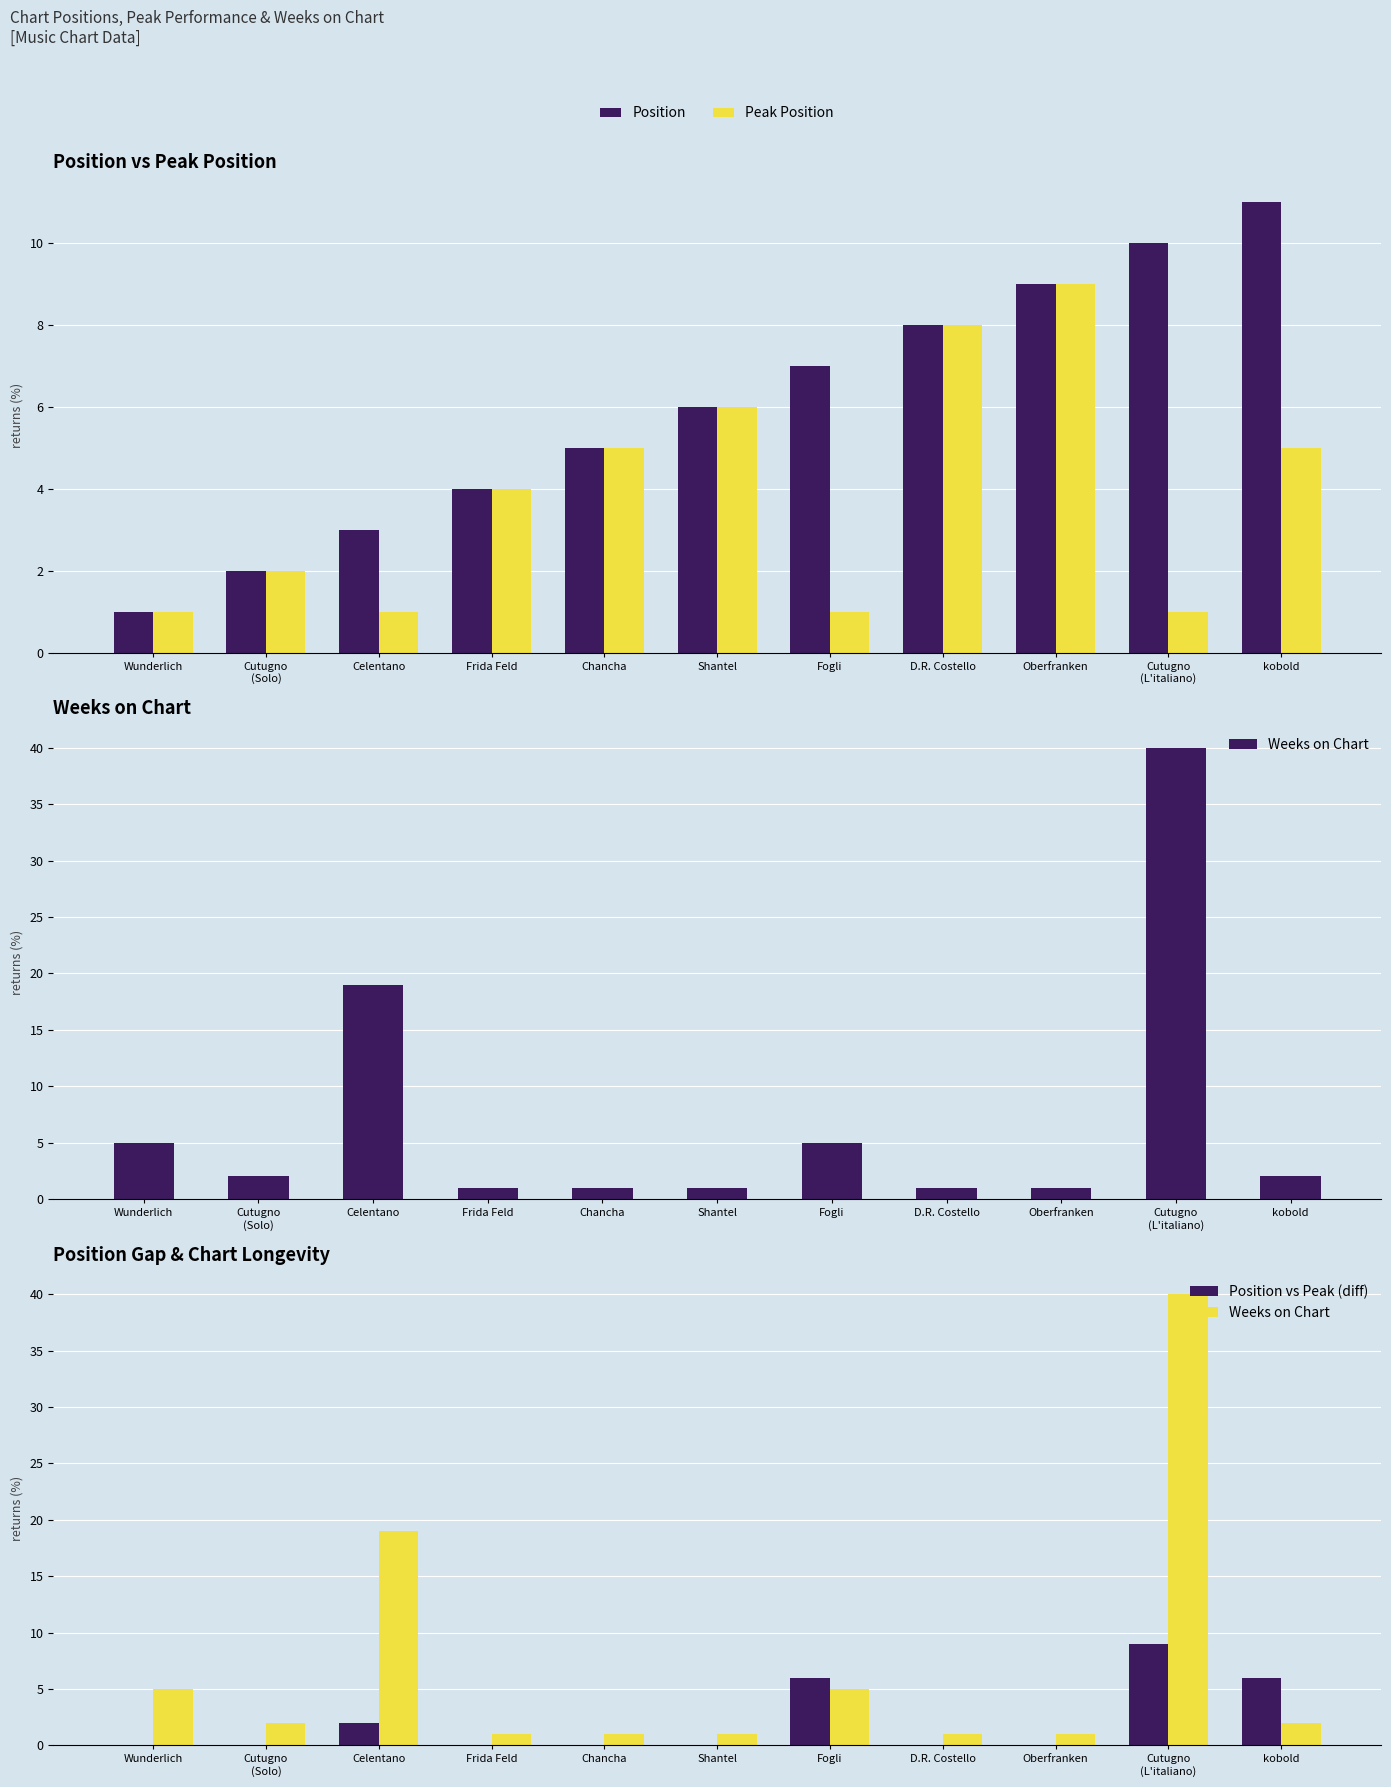

How many bars are there in each group?

4